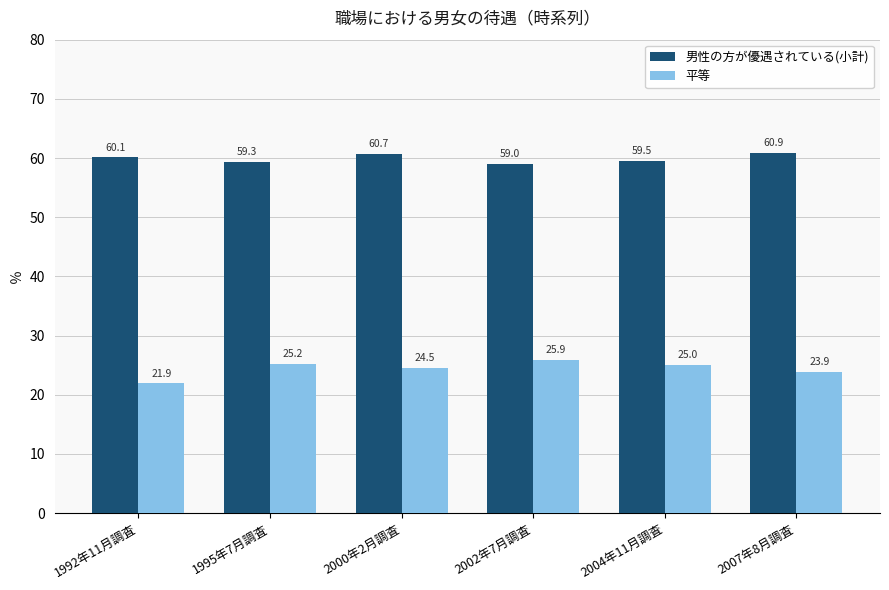

Reading left to right, extract all data points from this chart.

男性の方が優遇されている(小計): 1992年11月調査=60.1	1995年7月調査=59.3	2000年2月調査=60.7	2002年7月調査=59.0	2004年11月調査=59.5	2007年8月調査=60.9
平等: 1992年11月調査=21.9	1995年7月調査=25.2	2000年2月調査=24.5	2002年7月調査=25.9	2004年11月調査=25.0	2007年8月調査=23.9